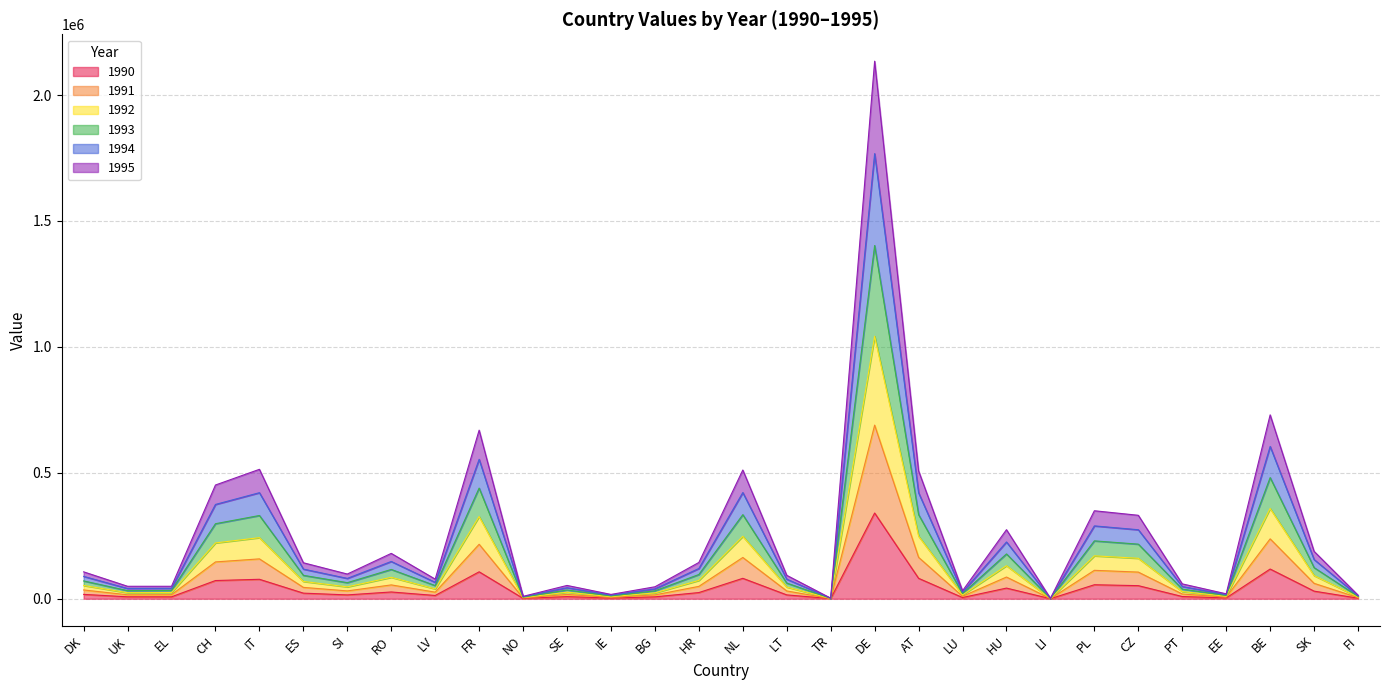

At which label does 1990 reach its peak?

DE